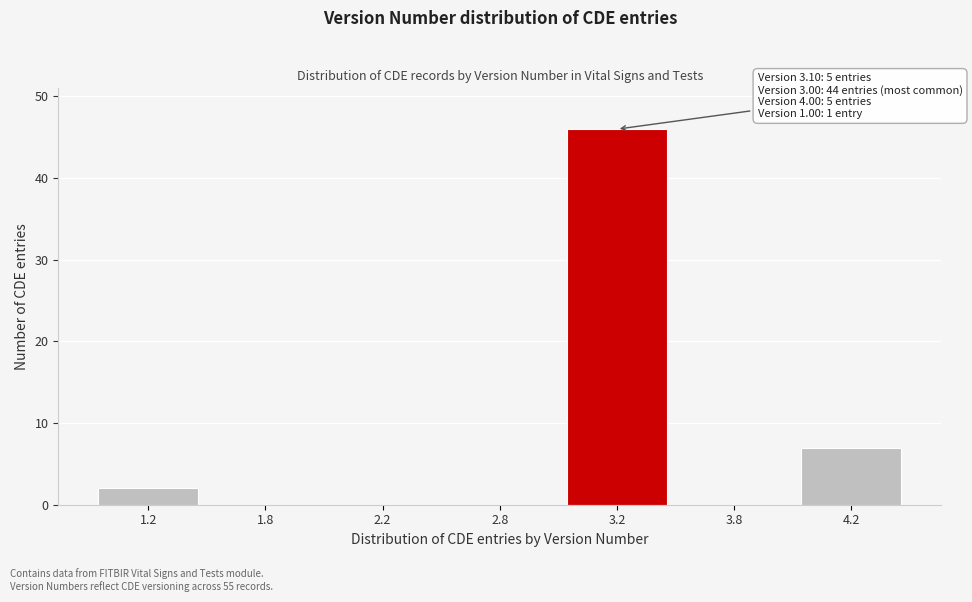

Reading left to right, list all the values displayed in this chart.

1.2=2	1.8=0	2.2=0	2.8=0	3.2=46	3.8=0	4.2=7